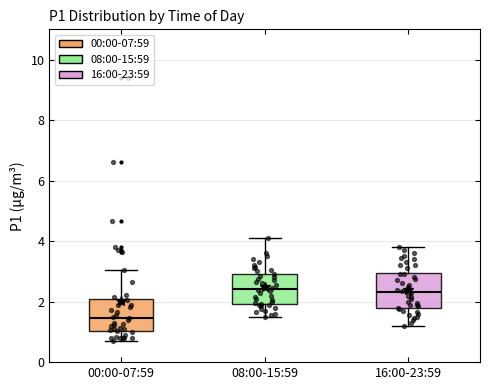

Reading left to right, transcribe this box plot: for each box, give where its median line is, the range the box spans, and where its two whiskers end, as read against the y-axis. The values are not printed on the chart, so give them approximately, as read against the axis.

00:00-07:59: median 1.4, box 1.0 to 2.0, whiskers 0.8 to 3.0
08:00-15:59: median 2.4, box 2.0 to 3.0, whiskers 1.6 to 4.2
16:00-23:59: median 2.4, box 1.8 to 3.0, whiskers 1.2 to 3.8